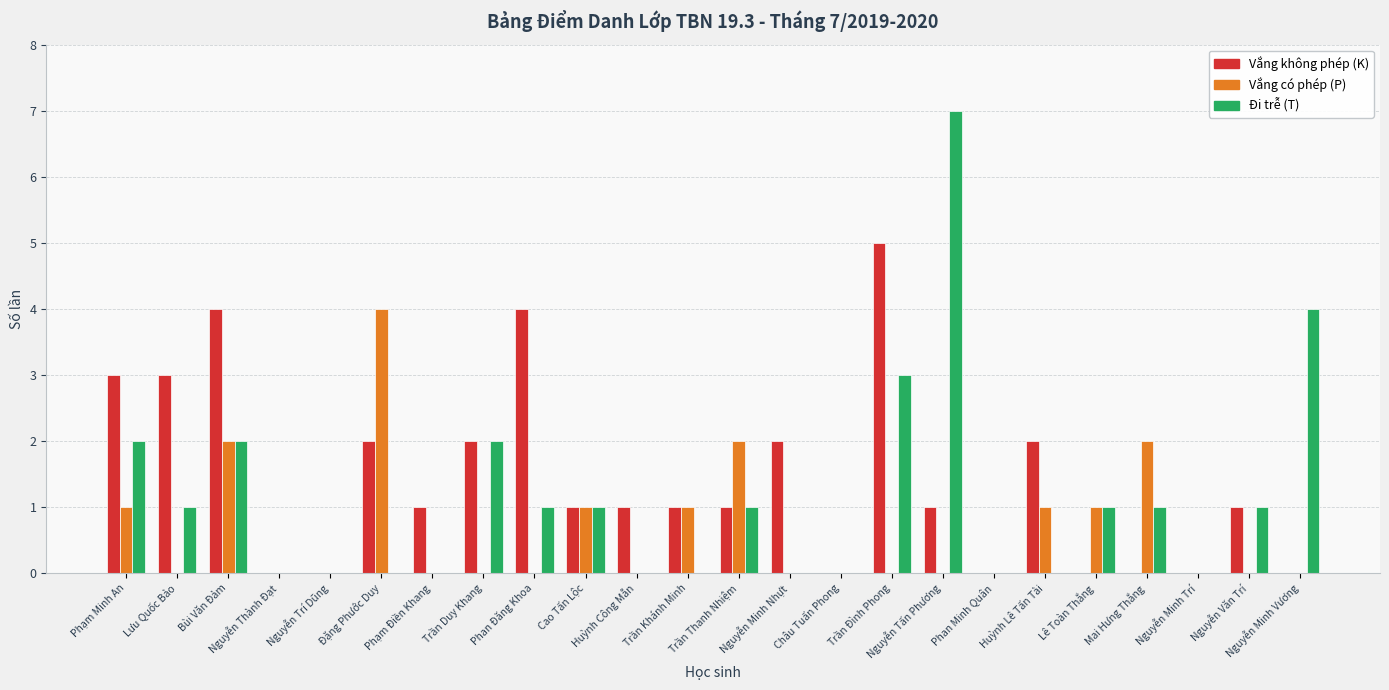

What is the greatest value displayed?

7